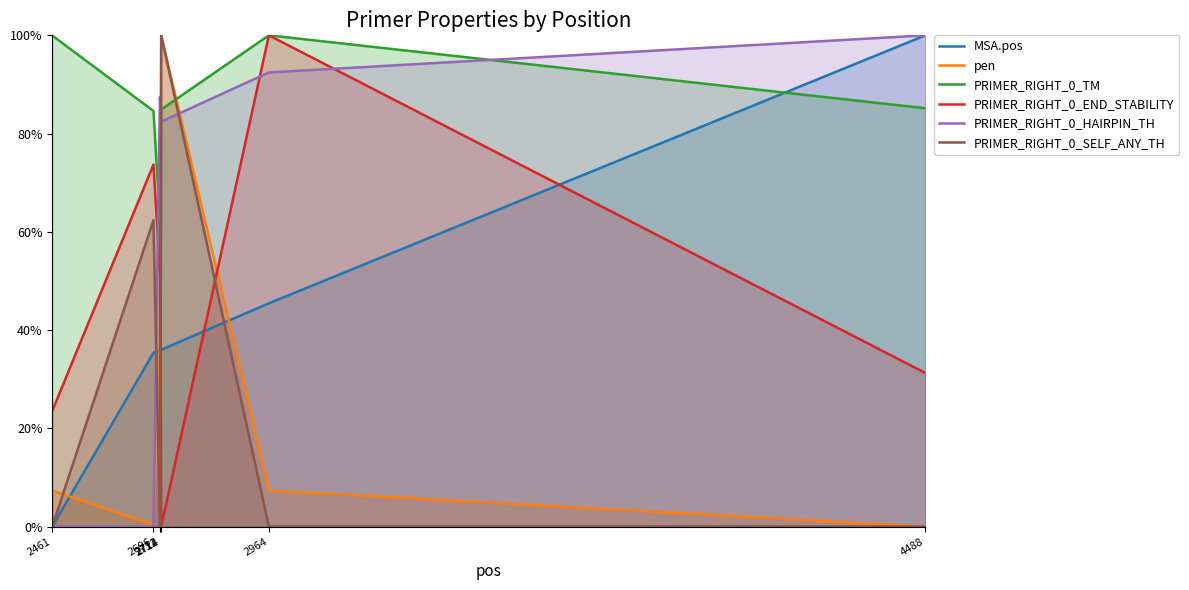

Reading left to right, list all the values displayed in this chart.

MSA.pos: 0.0	35.4	35.9	35.9	36.0	45.4	100.0
pen: 7.3	0.3	38.2	50.0	100.0	7.3	0.0
PRIMER_RIGHT_0_TM: 100.0	84.6	62.6	0.0	84.9	100.0	85.2
PRIMER_RIGHT_0_END_STABILITY: 23.5	73.7	52.0	55.7	0.0	100.0	31.3
PRIMER_RIGHT_0_HAIRPIN_TH: 0.0	0.0	87.5	86.2	82.4	92.4	100.0
PRIMER_RIGHT_0_SELF_ANY_TH: 0.0	62.4	0.0	0.0	100.0	0.0	0.0